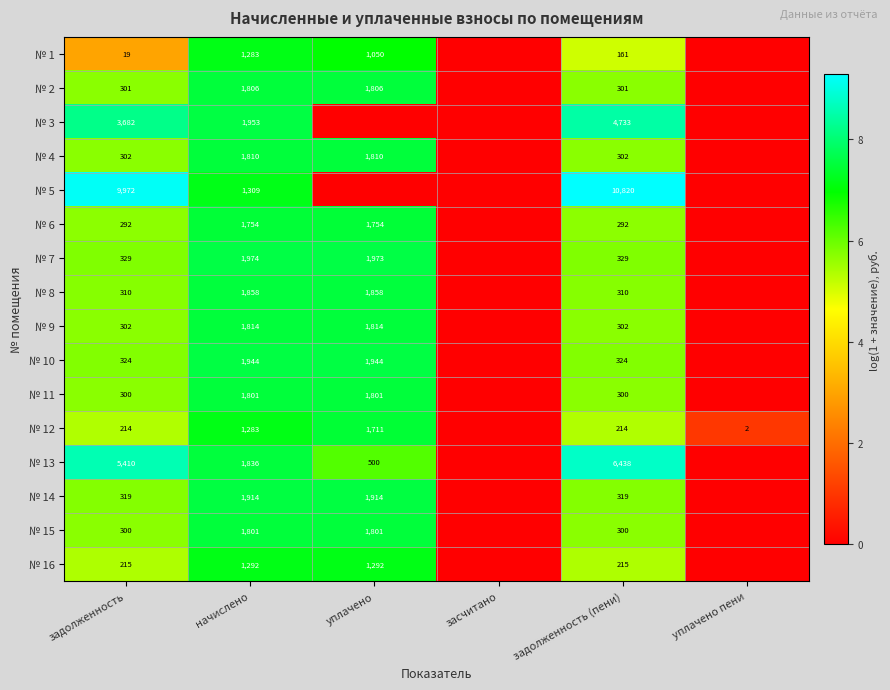

True or false: № 10 has a value of 11.4 at уплачено.

False